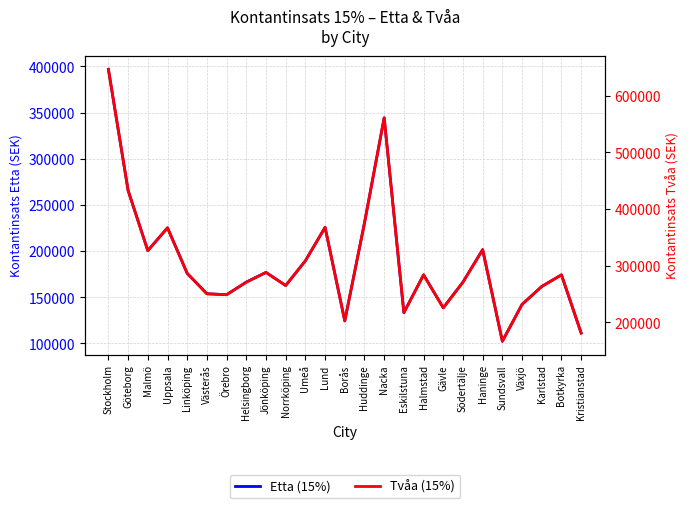

How many interior local valleys does the Etta (15%) series have?

7